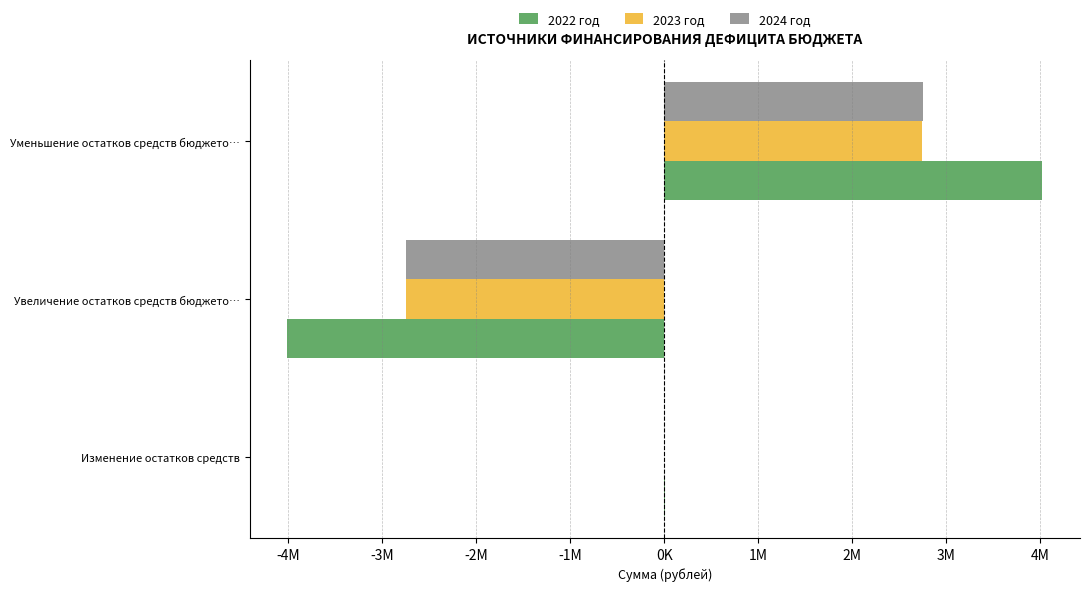

What are all the series names shown in the legend?

2022 год, 2023 год, 2024 год